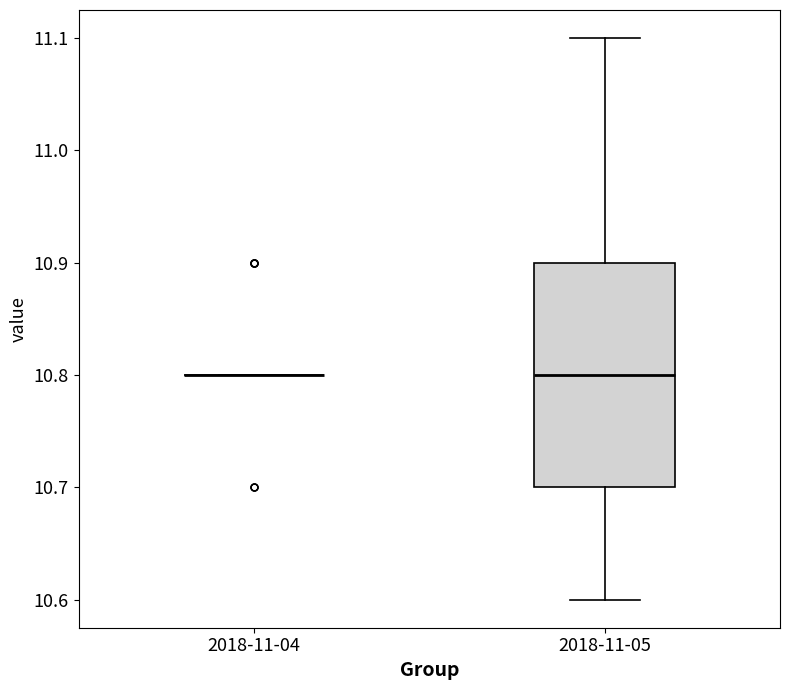

Reading left to right, read every box against the y-axis: the position of its median line, the range the box covers, and the ends of its whiskers. The values are not printed on the chart, so give them approximately, as read against the axis.

2018-11-04: box collapsed to a line at 10.8, whiskers 10.8 to 10.8
2018-11-05: median 10.8, box 10.7 to 10.9, whiskers 10.6 to 11.1